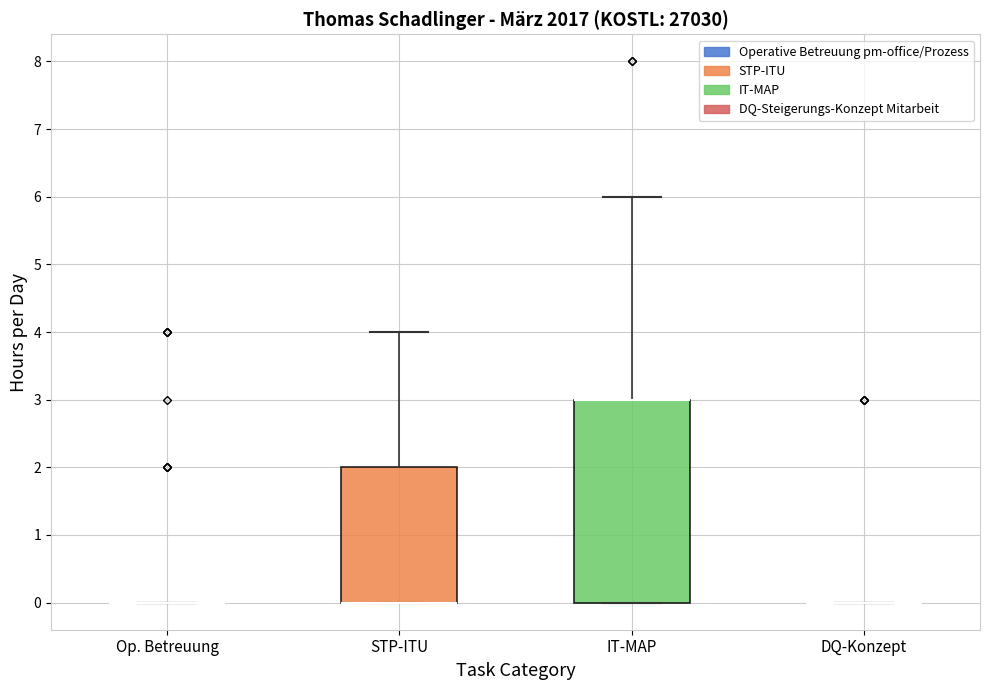

Reading left to right, read every box against the y-axis: the position of its median line, the range the box covers, and the ends of its whiskers. The values are not printed on the chart, so give them approximately, as read against the axis.

Op. Betreuung: box collapsed to a line at 0, whiskers 0 to 0
STP-ITU: median 0 (drawn on the box's lower edge), box 0 to 2, whiskers 0 to 4
IT-MAP: median 3 (drawn on the box's upper edge), box 0 to 3, whiskers 0 to 6
DQ-Konzept: box collapsed to a line at 0, whiskers 0 to 0